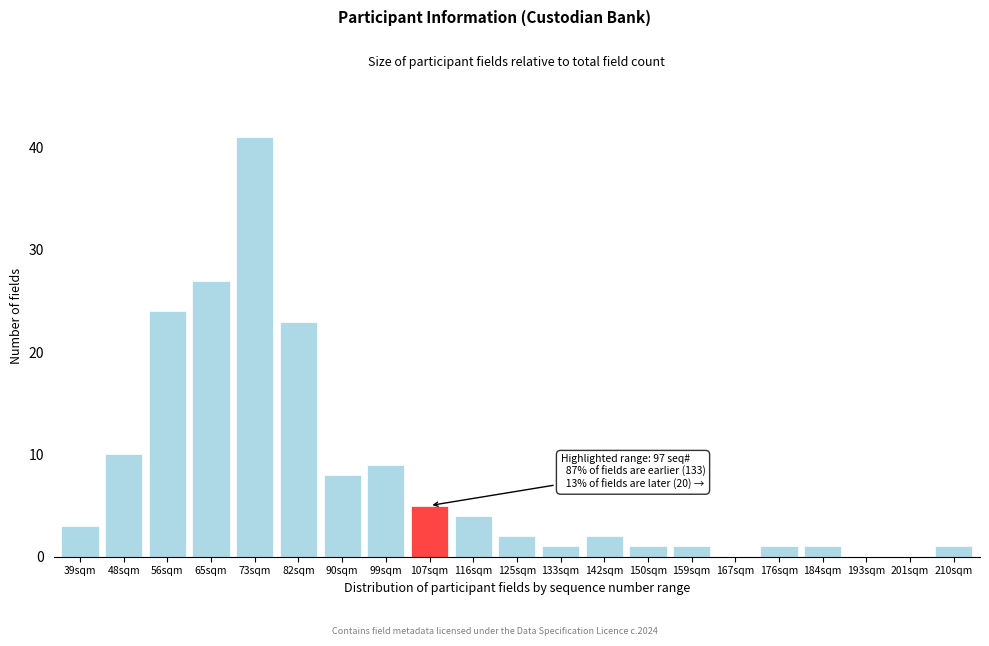

Reading left to right, list all the values displayed in this chart.

39sqm=3	48sqm=10	56sqm=24	65sqm=27	73sqm=41	82sqm=23	90sqm=8	99sqm=9	107sqm=5	116sqm=4	125sqm=2	133sqm=1	142sqm=2	150sqm=1	159sqm=1	167sqm=0	176sqm=1	184sqm=1	193sqm=0	201sqm=0	210sqm=1